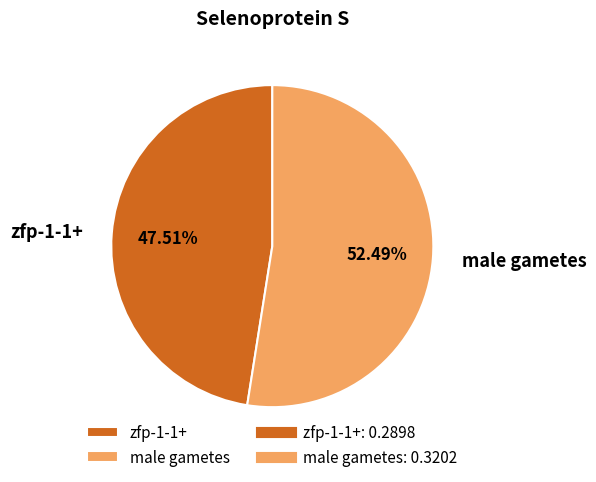

What is the majority slice?

male gametes